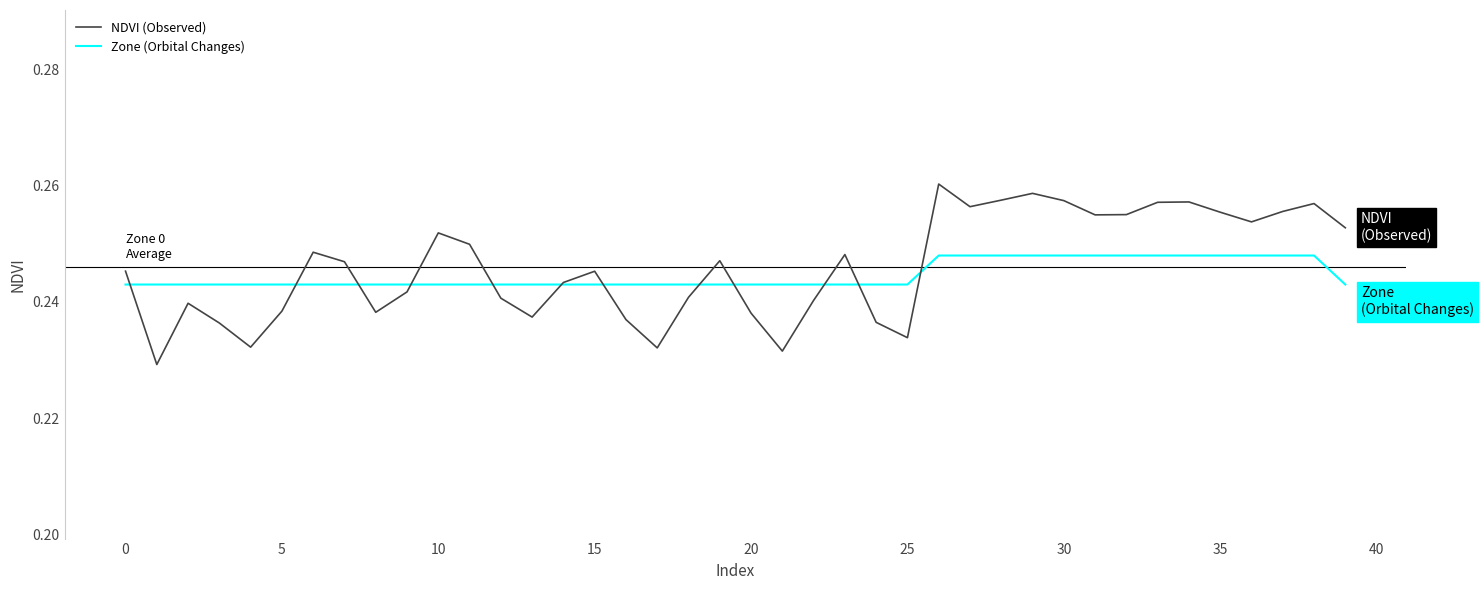

Rank the series by their maximum value, from lowest to highest.

Zone (Orbital Changes), NDVI (Observed)